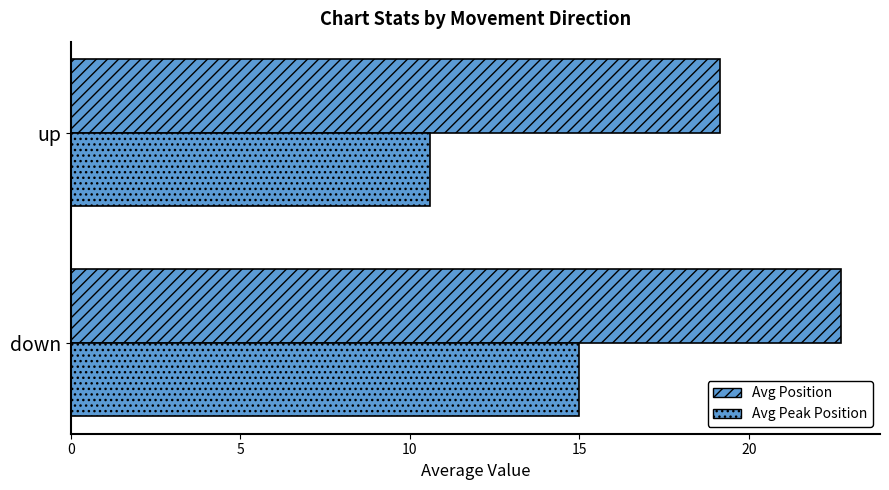

Reading left to right, list all the values displayed in this chart.

Avg Position: 22.7	19.2
Avg Peak Position: 15.0	10.6